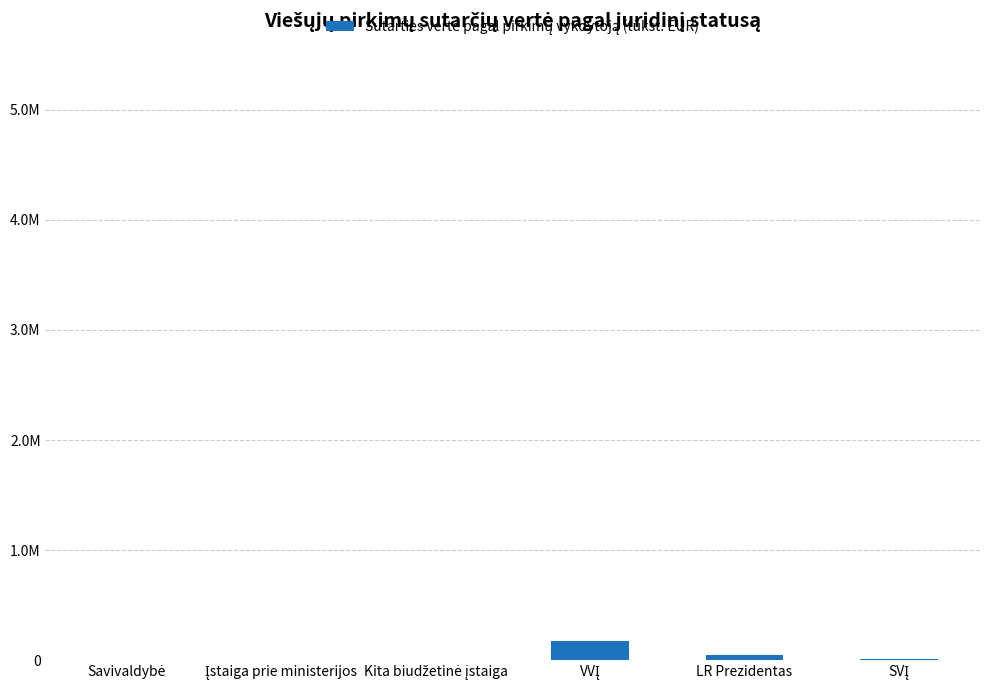

The chart shows a value of 43443.0 at LR Prezidentas. True or false?

True